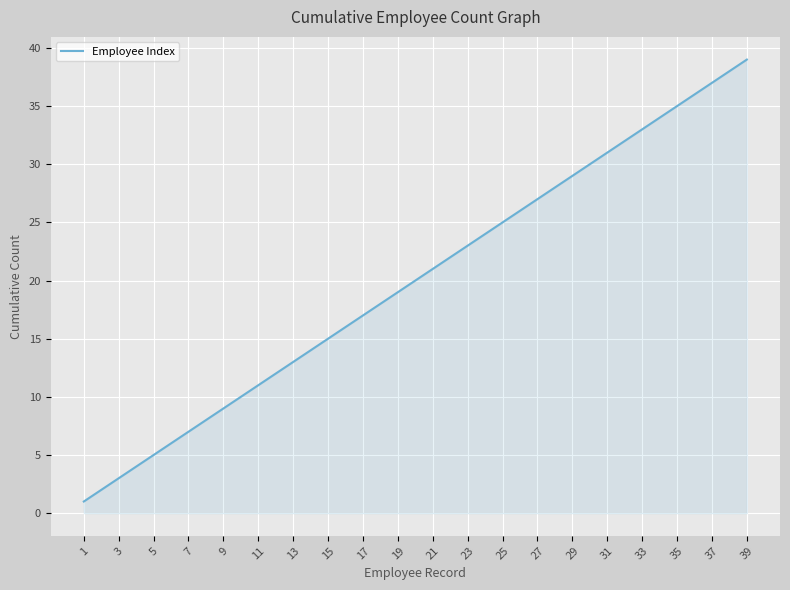

Does the chart display data point markers on the line(s)?

No